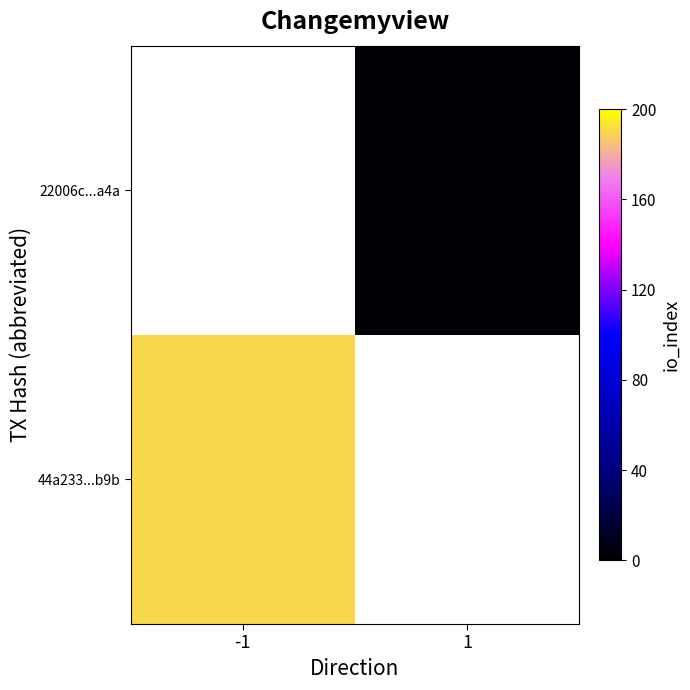

List the labels in order of 44a233...b9b value, largest first.

-1, 1